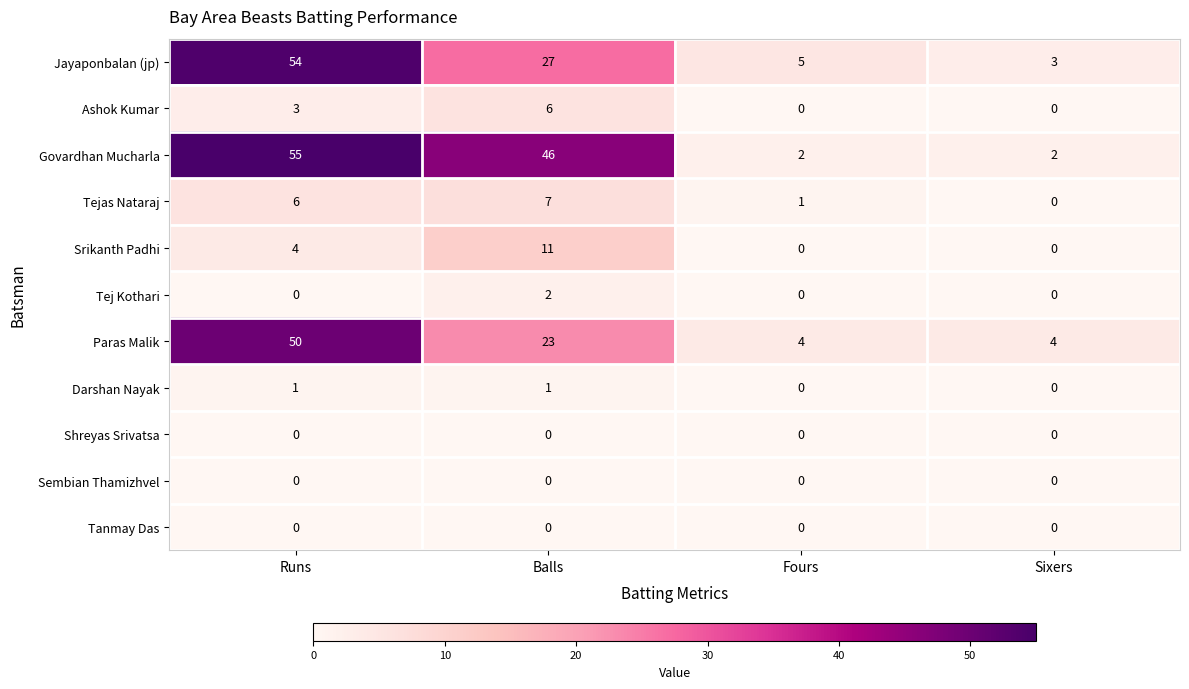

The Paras Malik series shows 86 at Runs. True or false?

False